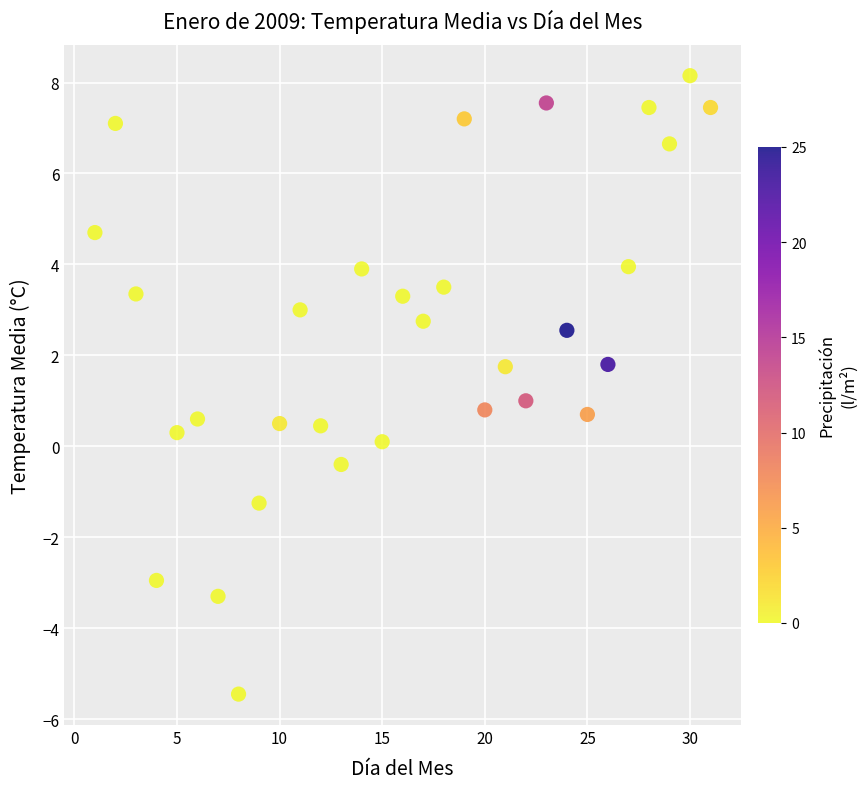

What is the range of Y values (max minus min)?

13.6